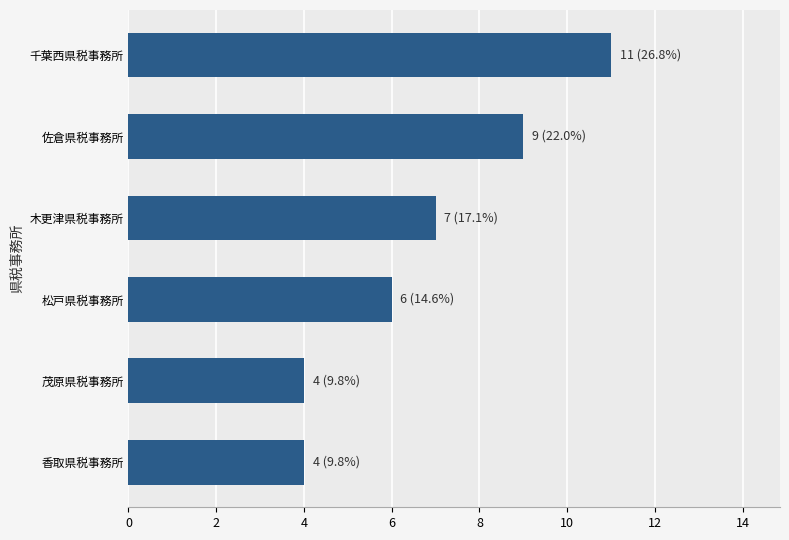

How many bars are there in total?

6